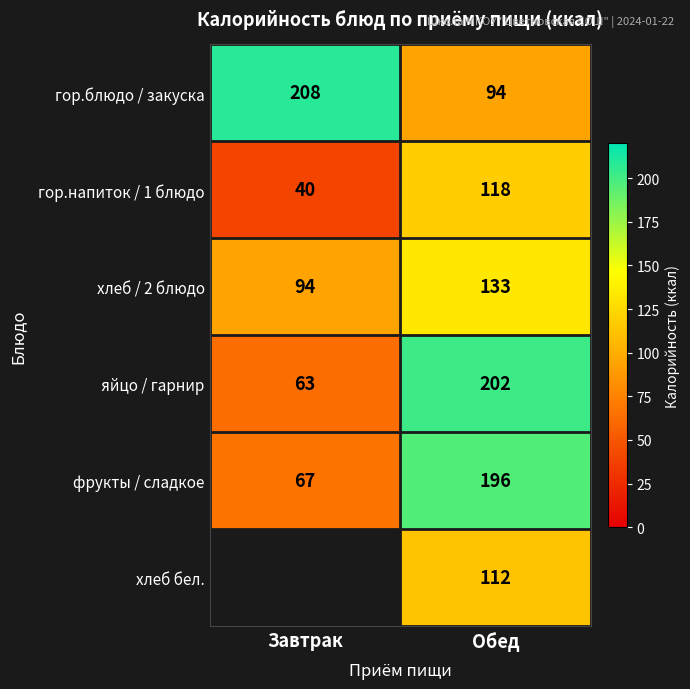

Where is гор.напиток / 1 блюдо nearest to the value 79?

Завтрак